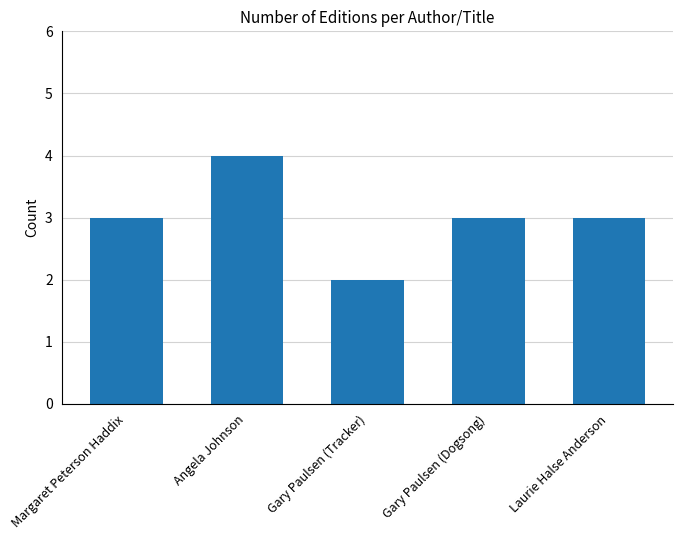

Between Gary Paulsen (Tracker) and Gary Paulsen (Dogsong), which is larger?

Gary Paulsen (Dogsong)